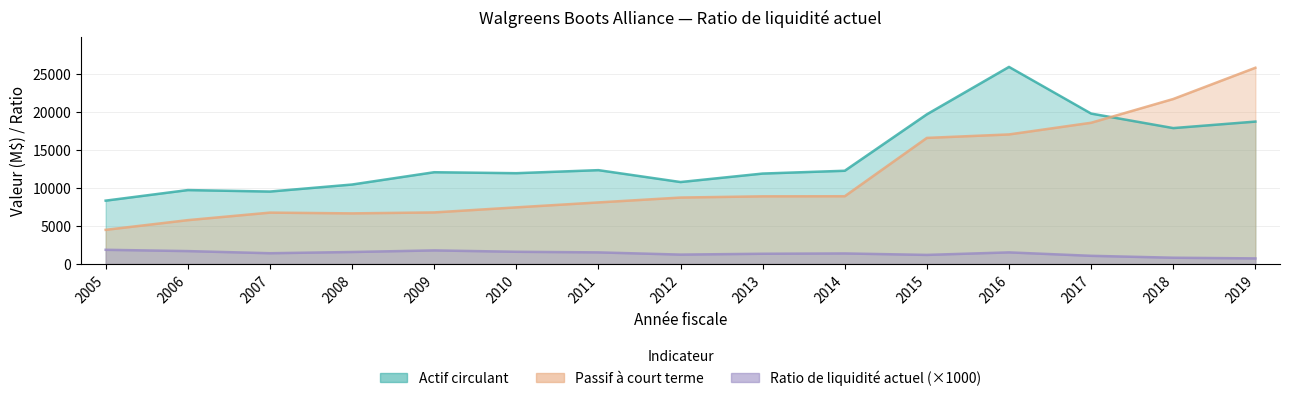

At which category does Actif circulant reach its first local valley?

2007